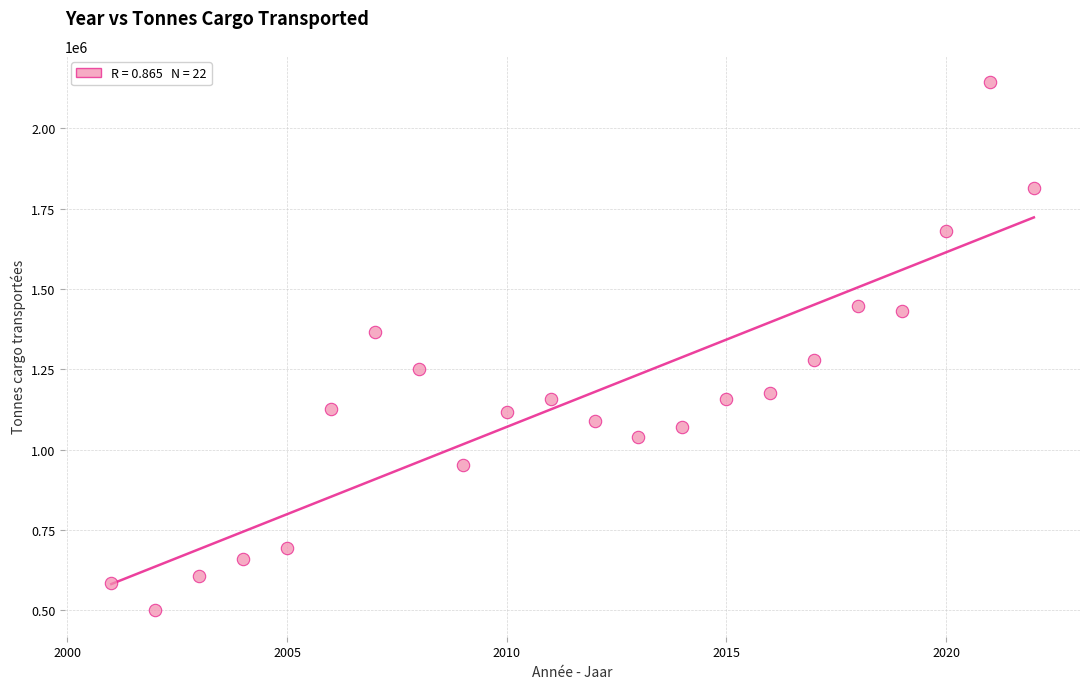

What is the range of X values (max minus min)?

21.0